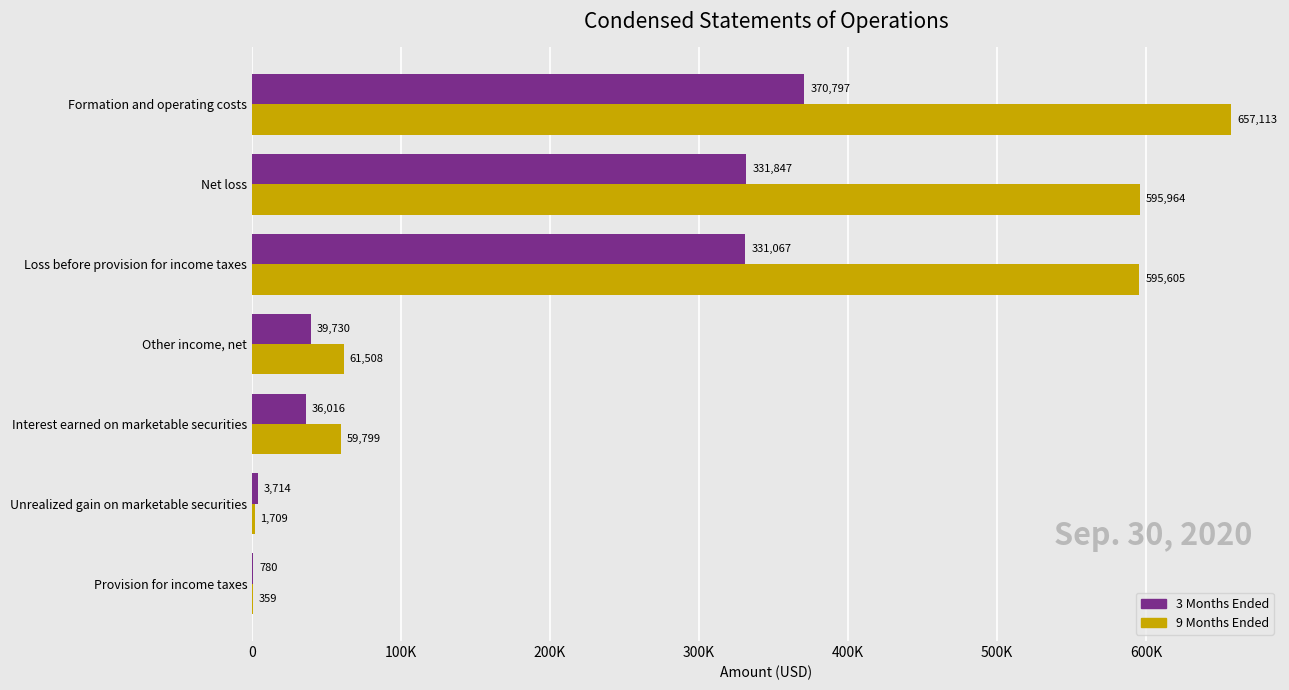

What are all the series names shown in the legend?

3 Months Ended, 9 Months Ended